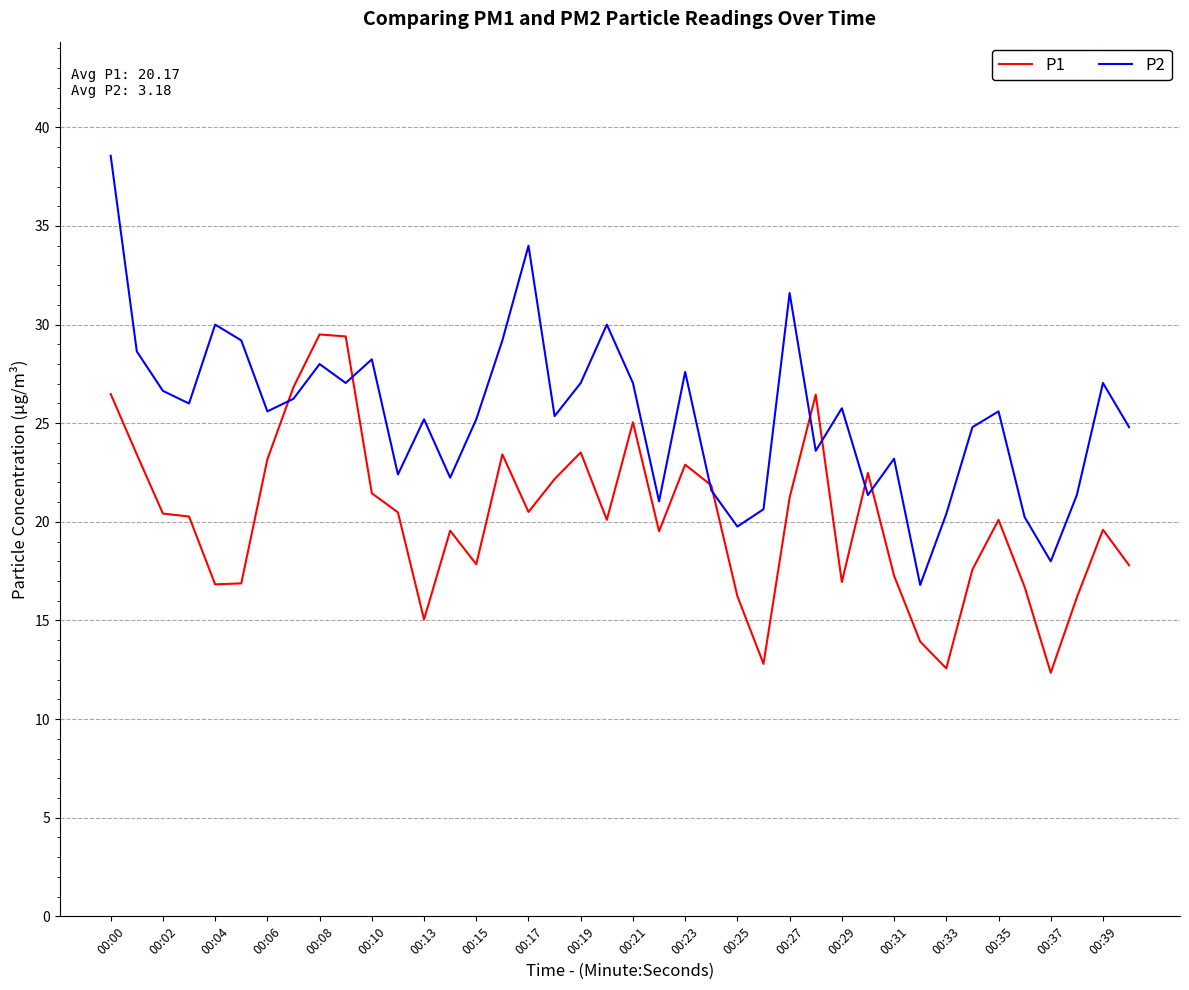

How many lines are shown in the chart?

2